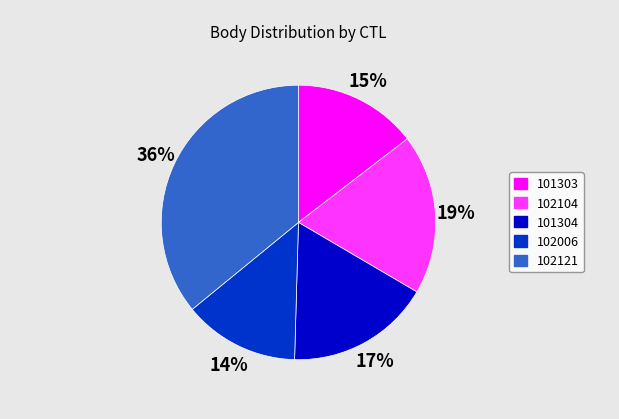

To the nearest percent, what is the difference between the largest and smallest slice percentages?

22%